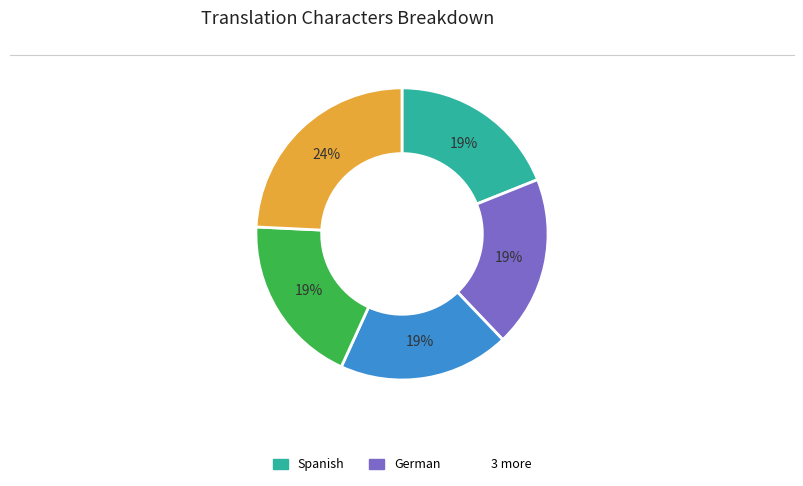

To the nearest percent, what is the difference between the largest and smallest slice percentages?

5%